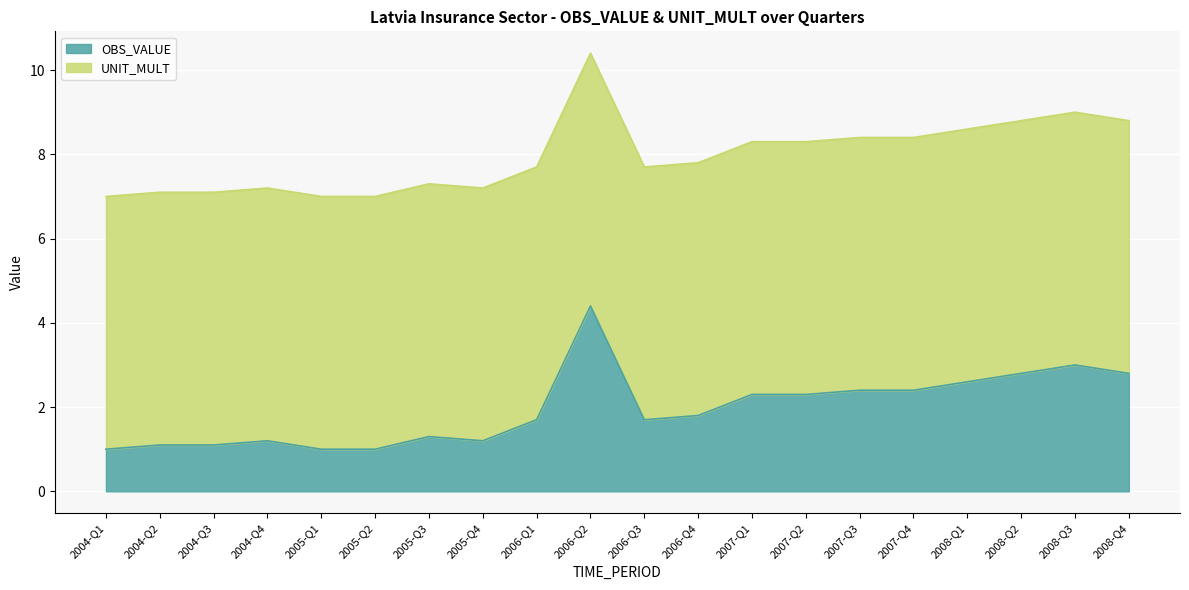

At which category is the sum across all series the highest?

2006-Q2